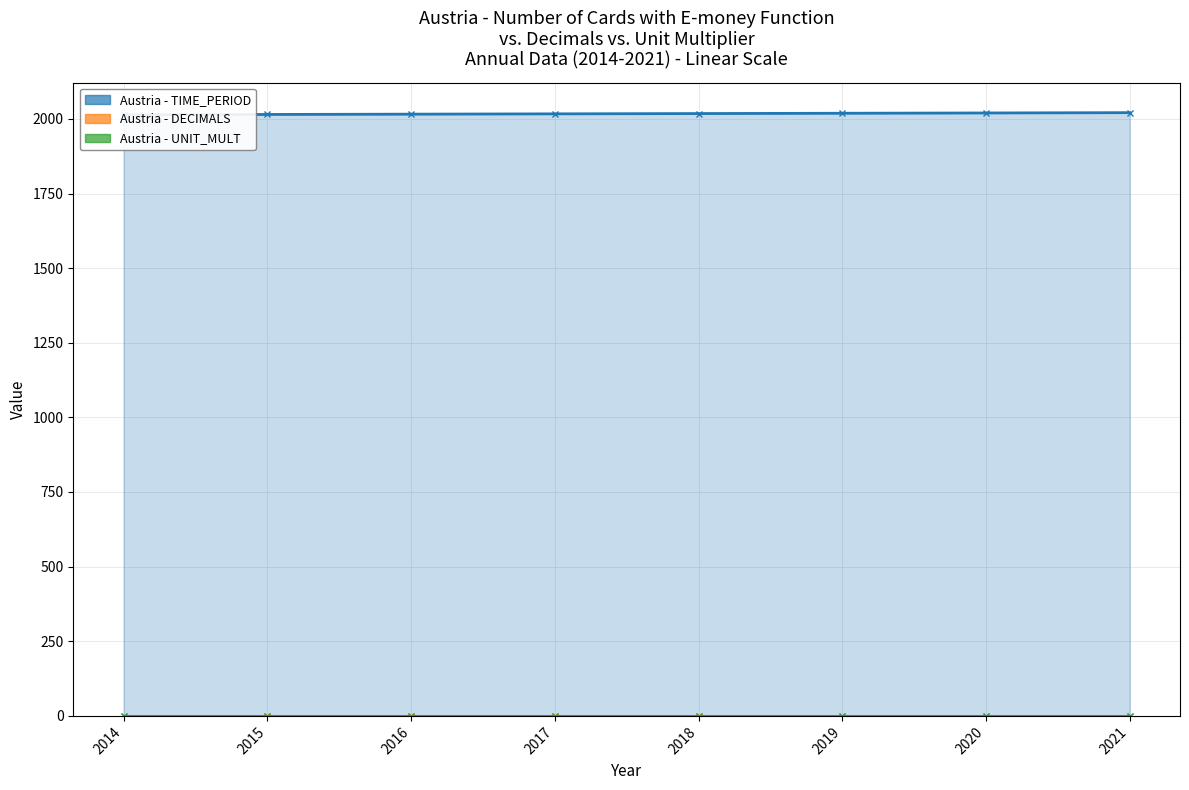

Does the chart display data point markers on the line(s)?

Yes